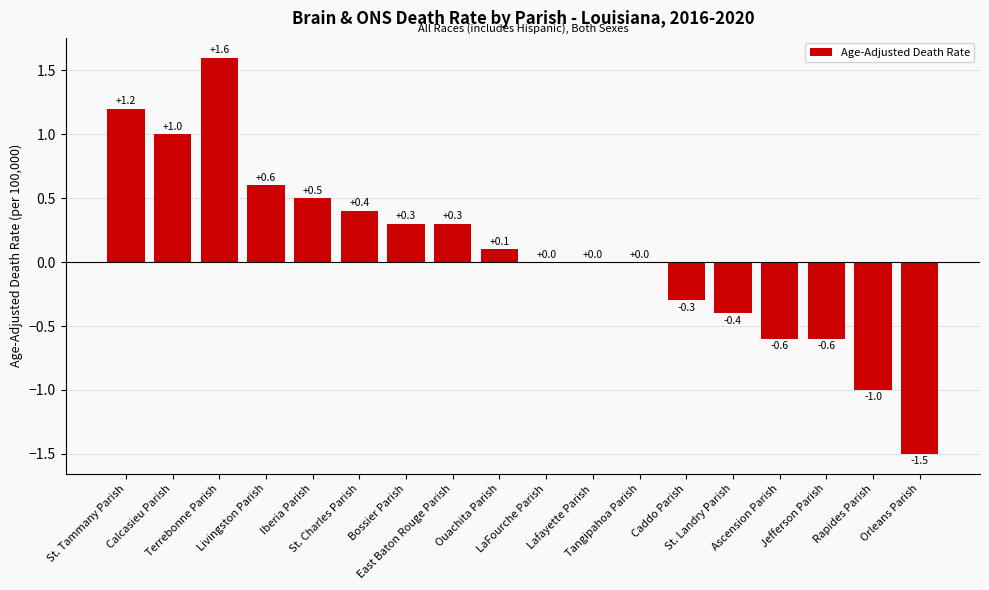

Reading right to left, what are all the values shown in this chart?

Orleans Parish=-1.5	Rapides Parish=-1.0	Jefferson Parish=-0.6	Ascension Parish=-0.6	St. Landry Parish=-0.4	Caddo Parish=-0.3	Tangipahoa Parish=0.0	Lafayette Parish=0.0	LaFourche Parish=0.0	Ouachita Parish=0.1	East Baton Rouge Parish=0.3	Bossier Parish=0.3	St. Charles Parish=0.4	Iberia Parish=0.5	Livingston Parish=0.6	Terrebonne Parish=1.6	Calcasieu Parish=1.0	St. Tammany Parish=1.2